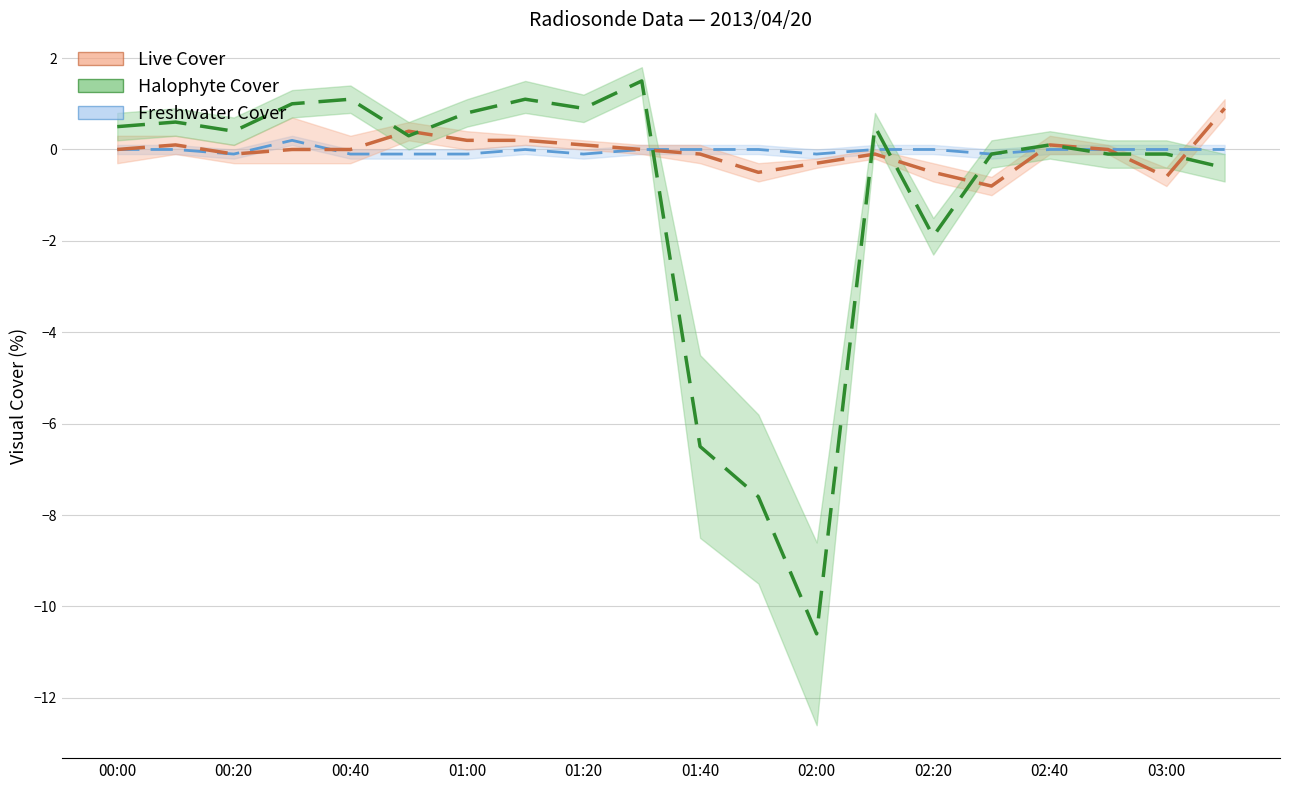

Which series ends up on top after the final intersection of Halophyte Cover and Live Cover?

Live Cover